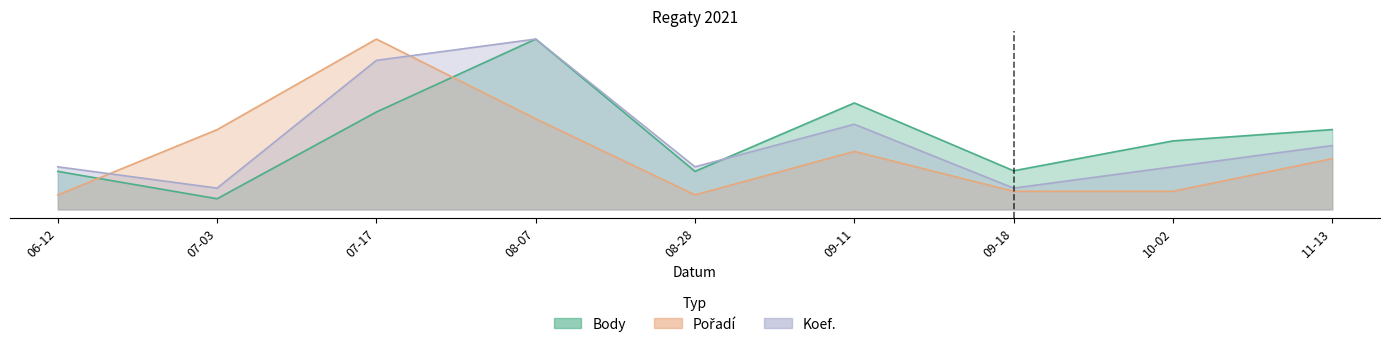

Is the value of Body at 08-07 greater than the value of Koef. at 09-18?

Yes